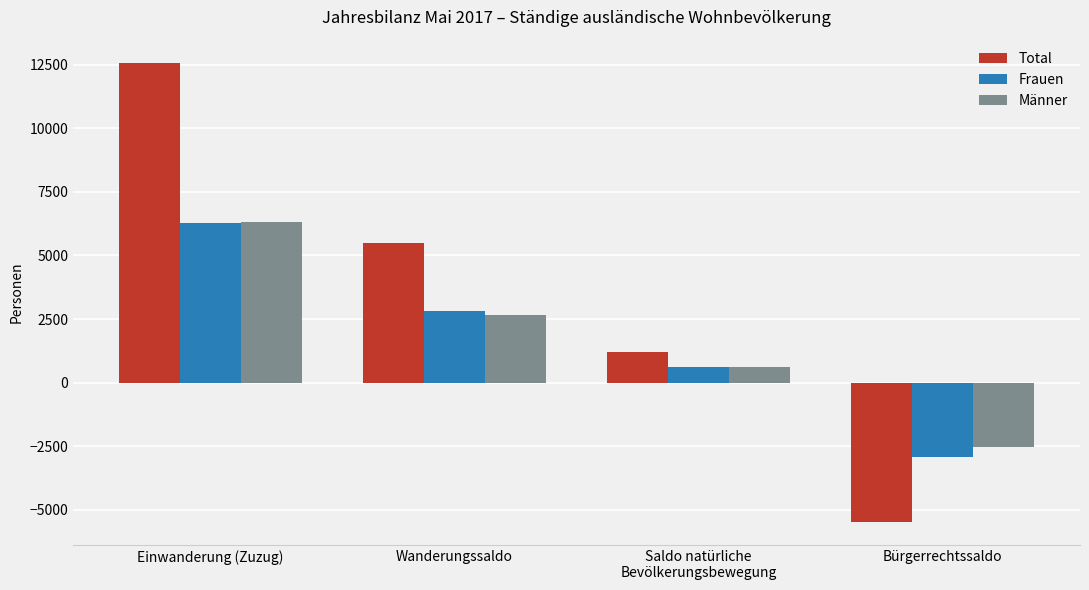

Is the value of Männer at Bürgerrechtssaldo greater than the value of Frauen at Wanderungssaldo?

No